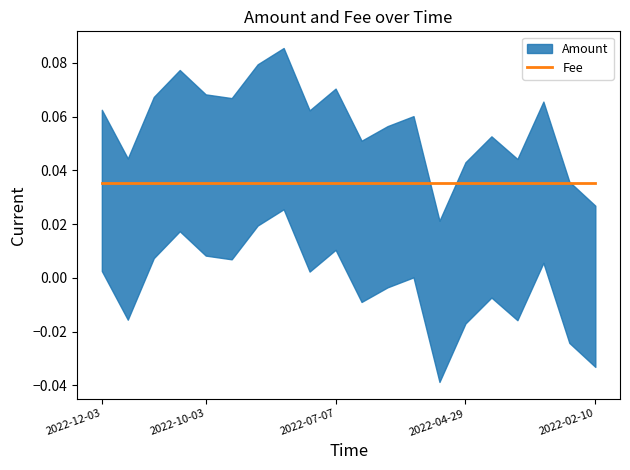

At which category is the sum across all series the highest?

2022-08-05